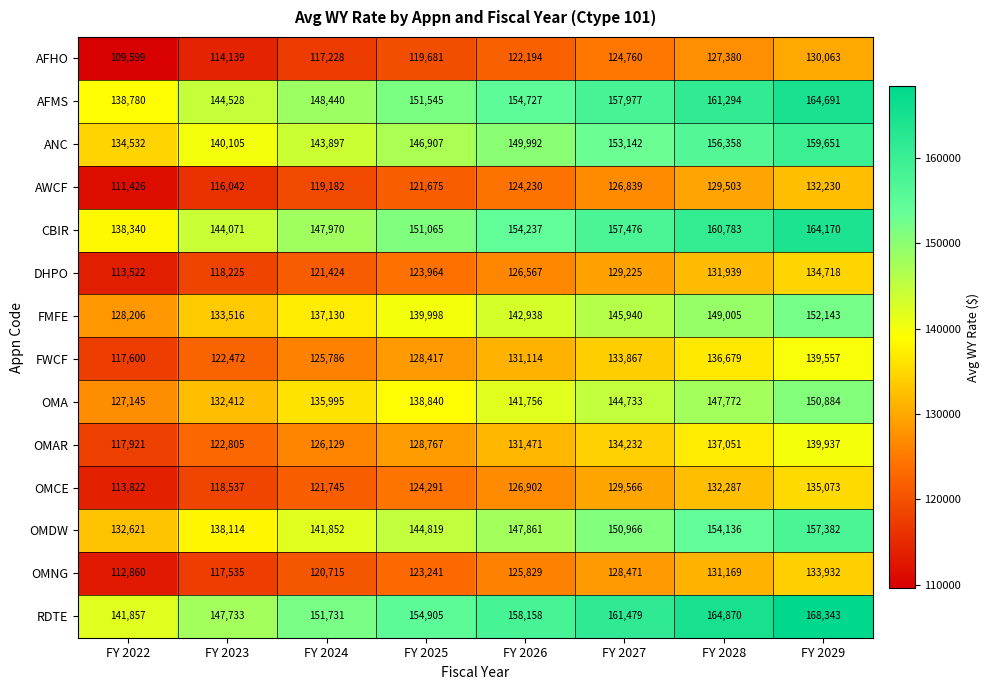

What is the difference between the maximum and minimum values in the AFHO series?

20464